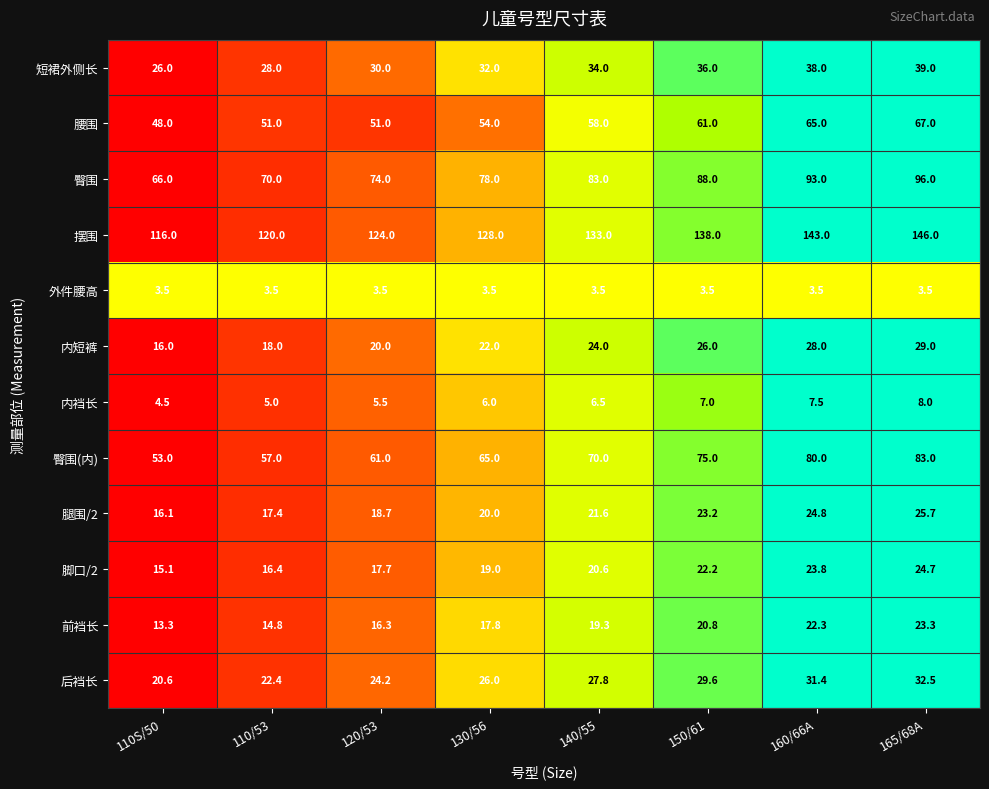

At which category is the sum across all series the highest?

165/68A